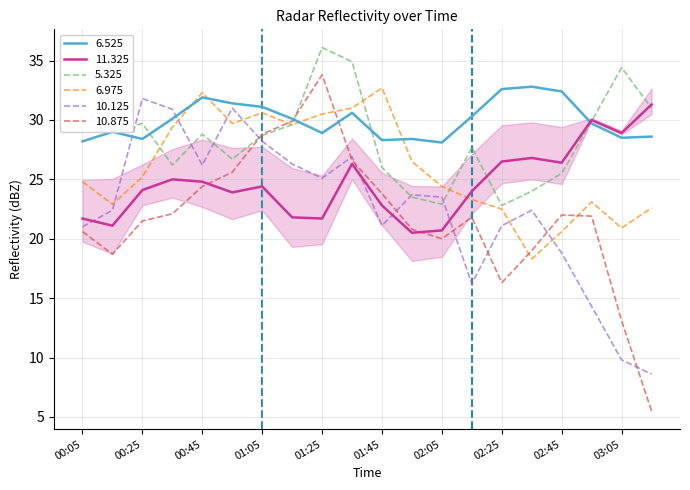

True or false: 6.975 and 6.525 intersect in this chart.

True